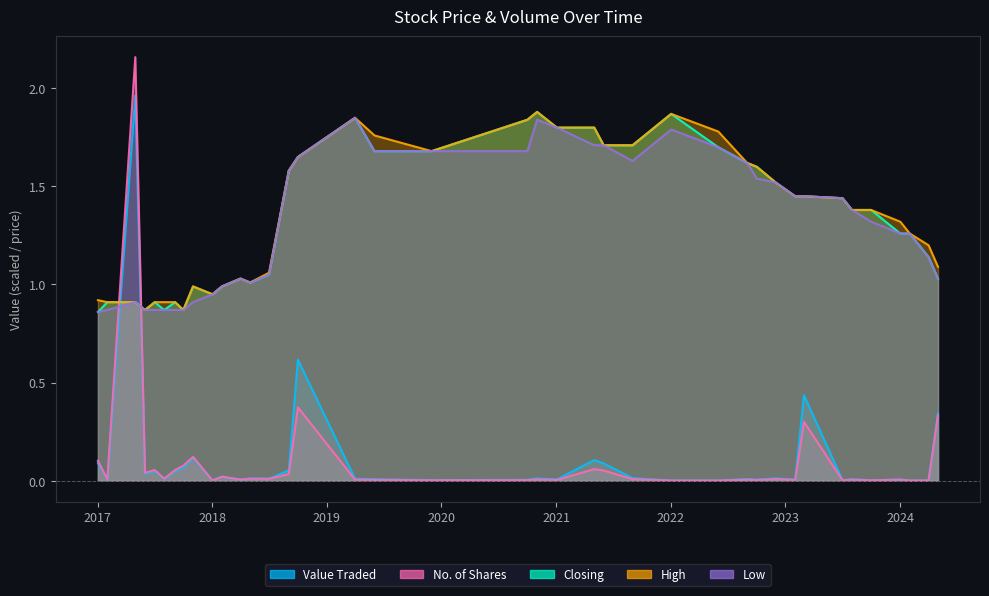

The value of High at 03/01/2021 is 1.8. True or false?

True